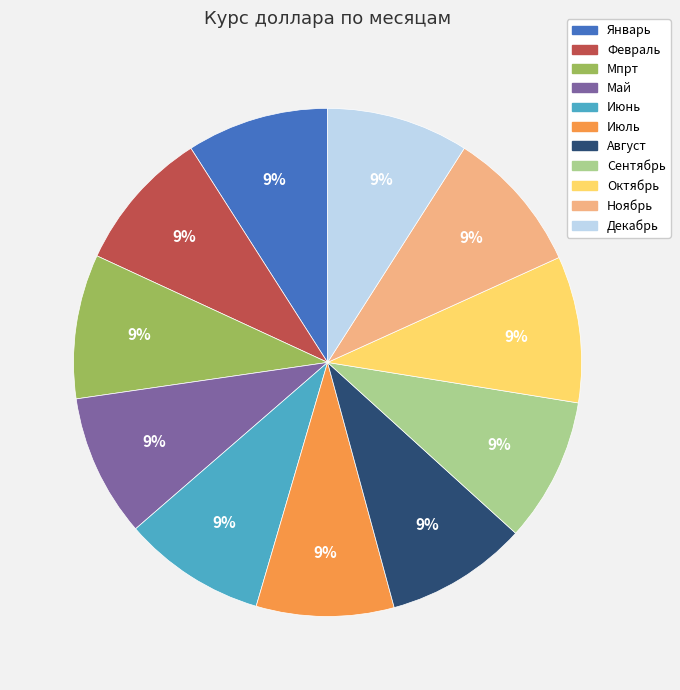

To the nearest percent, what percentage of the pie is Май?

9%